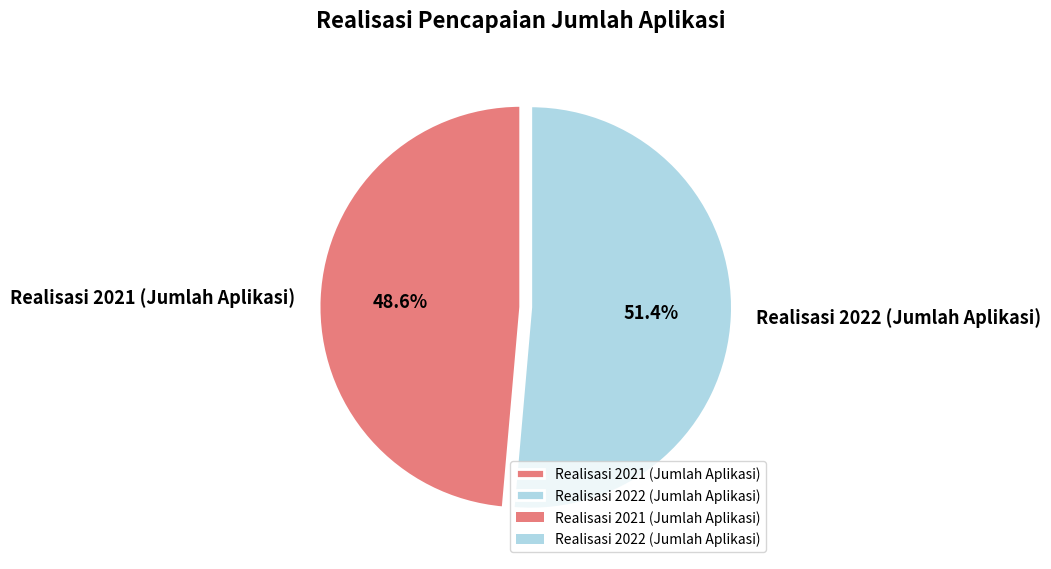

What percentage is NOT represented by Realisasi 2021 (Jumlah Aplikasi)?

51.4%